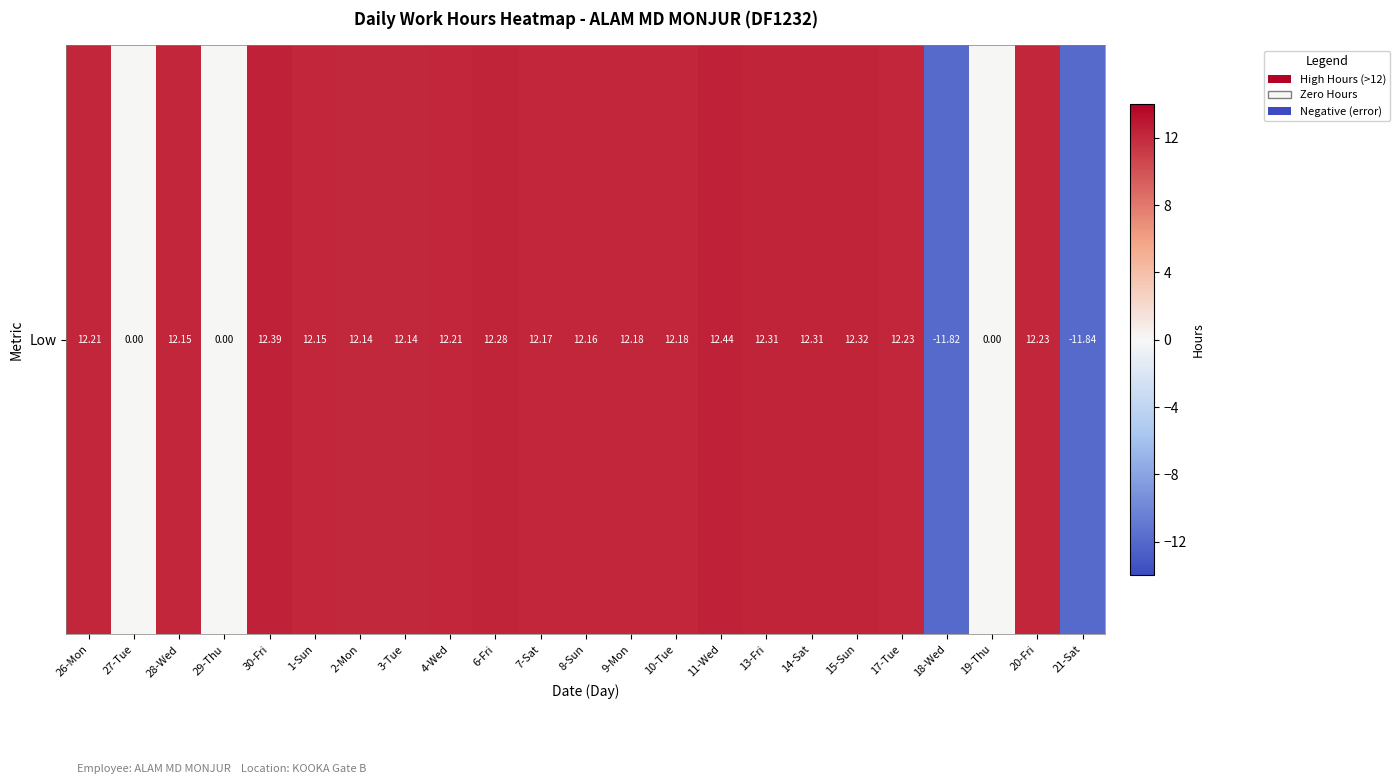

Reading left to right, transcribe all the data shown in this chart.

12.2	0.0	12.2	0.0	12.4	12.2	12.1	12.1	12.2	12.3	12.2	12.2	12.2	12.2	12.4	12.3	12.3	12.3	12.2	-11.8	0.0	12.2	-11.8